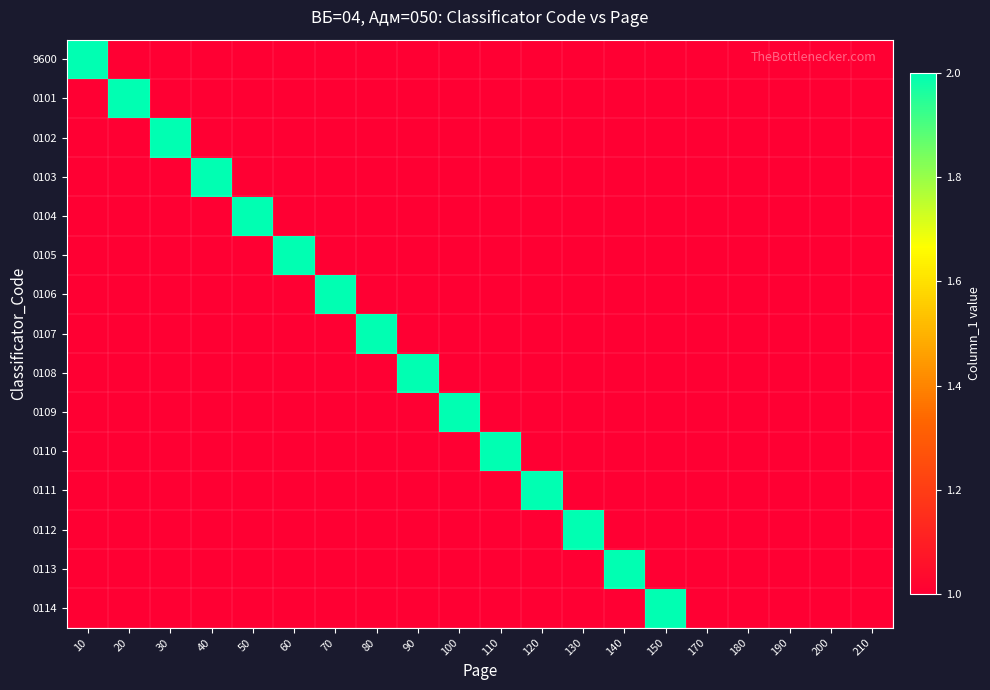

What is the minimum value shown in the chart?

1